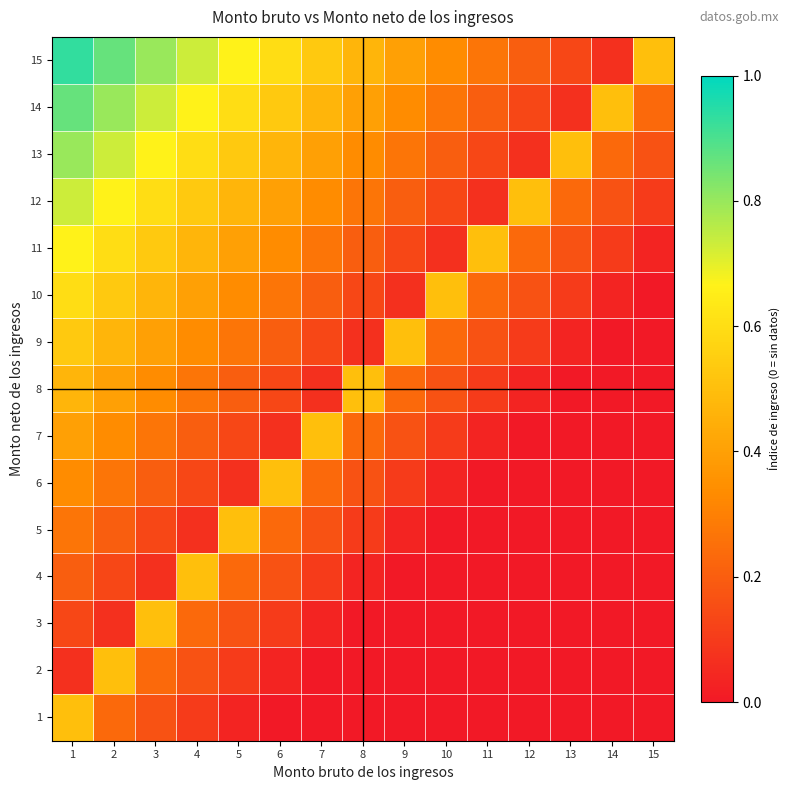

Reading right to left, extract all data points from this chart.

1: 15=0.0	14=0.0	13=0.0	12=0.0	11=0.0	10=0.0	9=0.0	8=0.0	7=0.0	6=0.0	5=0.0	4=0.1	3=0.2	2=0.2	1=0.5
2: 15=0.0	14=0.0	13=0.0	12=0.0	11=0.0	10=0.0	9=0.0	8=0.0	7=0.0	6=0.0	5=0.1	4=0.2	3=0.2	2=0.5	1=0.1
3: 15=0.0	14=0.0	13=0.0	12=0.0	11=0.0	10=0.0	9=0.0	8=0.0	7=0.0	6=0.1	5=0.2	4=0.2	3=0.5	2=0.1	1=0.1
4: 15=0.0	14=0.0	13=0.0	12=0.0	11=0.0	10=0.0	9=0.0	8=0.0	7=0.1	6=0.2	5=0.2	4=0.5	3=0.1	2=0.1	1=0.2
5: 15=0.0	14=0.0	13=0.0	12=0.0	11=0.0	10=0.0	9=0.0	8=0.1	7=0.2	6=0.2	5=0.5	4=0.1	3=0.1	2=0.2	1=0.3
6: 15=0.0	14=0.0	13=0.0	12=0.0	11=0.0	10=0.0	9=0.1	8=0.2	7=0.2	6=0.5	5=0.1	4=0.1	3=0.2	2=0.3	1=0.3
7: 15=0.0	14=0.0	13=0.0	12=0.0	11=0.0	10=0.1	9=0.2	8=0.2	7=0.5	6=0.1	5=0.1	4=0.2	3=0.3	2=0.3	1=0.4
8: 15=0.0	14=0.0	13=0.0	12=0.0	11=0.1	10=0.2	9=0.2	8=0.5	7=0.1	6=0.1	5=0.2	4=0.3	3=0.3	2=0.4	1=0.5
9: 15=0.0	14=0.0	13=0.0	12=0.1	11=0.2	10=0.2	9=0.5	8=0.1	7=0.1	6=0.2	5=0.3	4=0.3	3=0.4	2=0.5	1=0.5
10: 15=0.0	14=0.0	13=0.1	12=0.2	11=0.2	10=0.5	9=0.1	8=0.1	7=0.2	6=0.3	5=0.3	4=0.4	3=0.5	2=0.5	1=0.6
11: 15=0.0	14=0.1	13=0.2	12=0.2	11=0.5	10=0.1	9=0.1	8=0.2	7=0.3	6=0.3	5=0.4	4=0.5	3=0.5	2=0.6	1=0.7
12: 15=0.1	14=0.2	13=0.2	12=0.5	11=0.1	10=0.1	9=0.2	8=0.3	7=0.3	6=0.4	5=0.5	4=0.5	3=0.6	2=0.7	1=0.7
13: 15=0.2	14=0.2	13=0.5	12=0.1	11=0.1	10=0.2	9=0.3	8=0.3	7=0.4	6=0.5	5=0.5	4=0.6	3=0.7	2=0.7	1=0.8
14: 15=0.2	14=0.5	13=0.1	12=0.1	11=0.2	10=0.3	9=0.3	8=0.4	7=0.5	6=0.5	5=0.6	4=0.7	3=0.7	2=0.8	1=0.9
15: 15=0.5	14=0.1	13=0.1	12=0.2	11=0.3	10=0.3	9=0.4	8=0.5	7=0.5	6=0.6	5=0.7	4=0.7	3=0.8	2=0.9	1=0.9